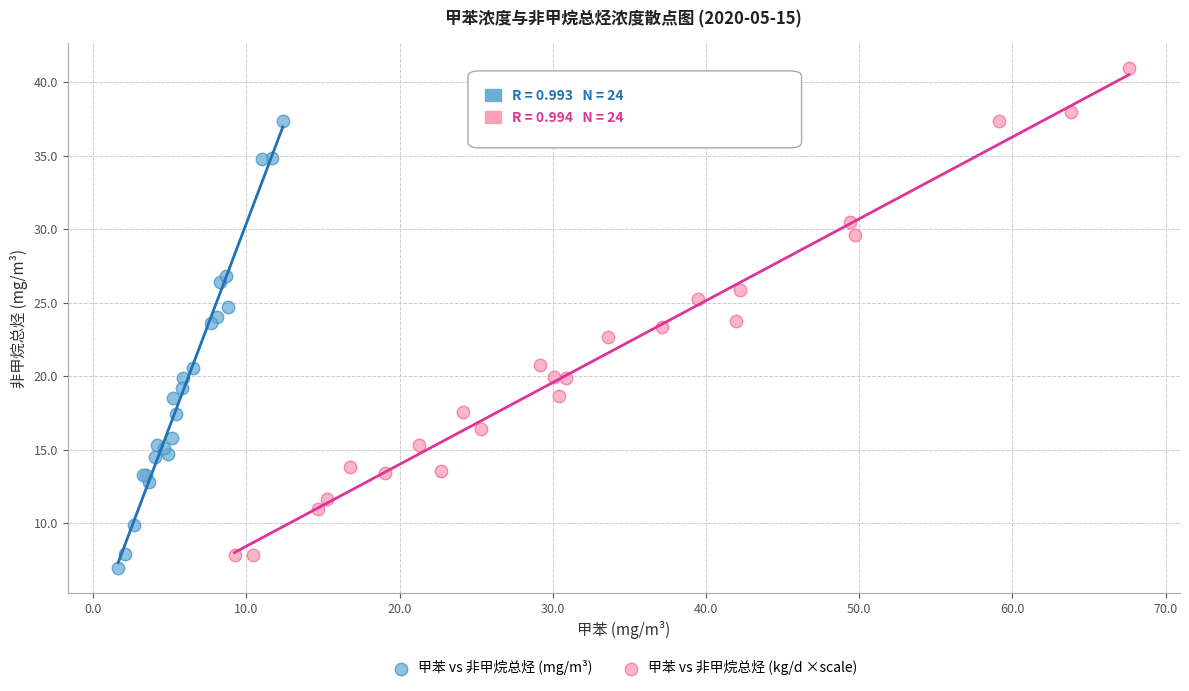

Which series reaches the maximum Y coordinate?

甲苯 vs 非甲烷总烃 (kg/d ×scale)